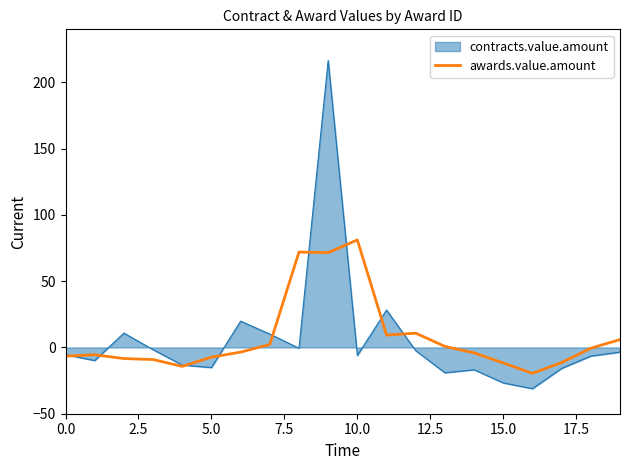

Which series has the largest range (max minus min)?

contracts.value.amount